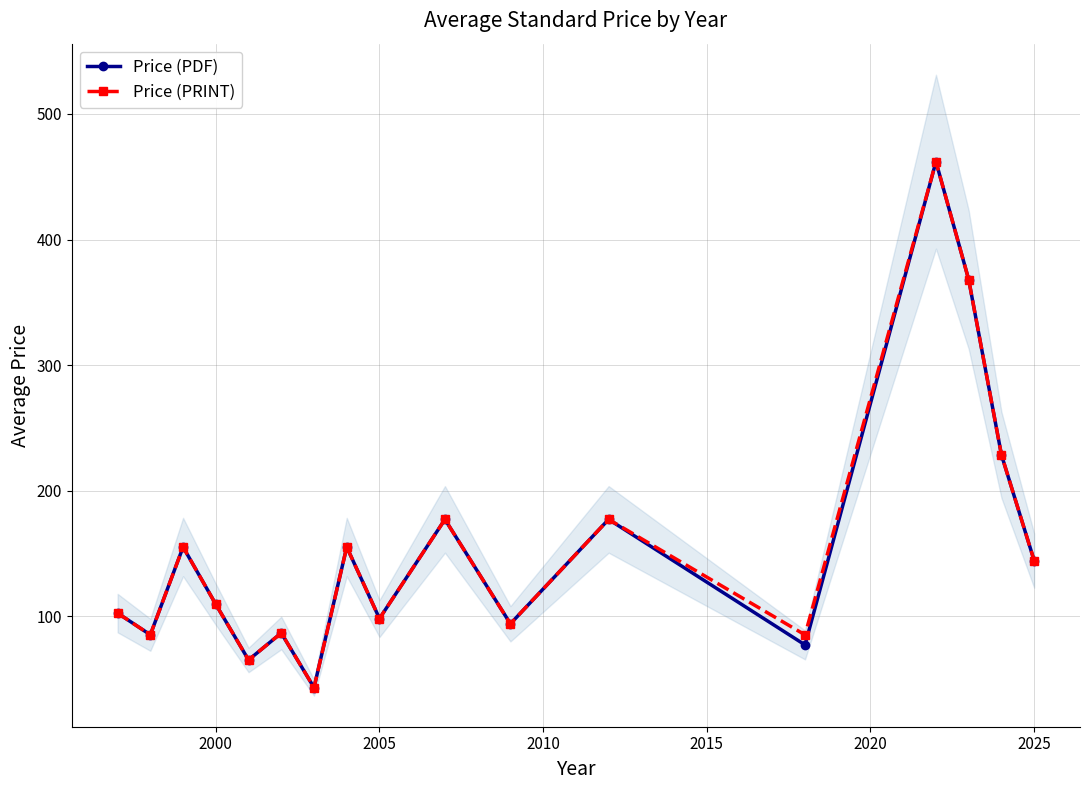

True or false: Price (PRINT) has more than 0 interior local peaks.

True